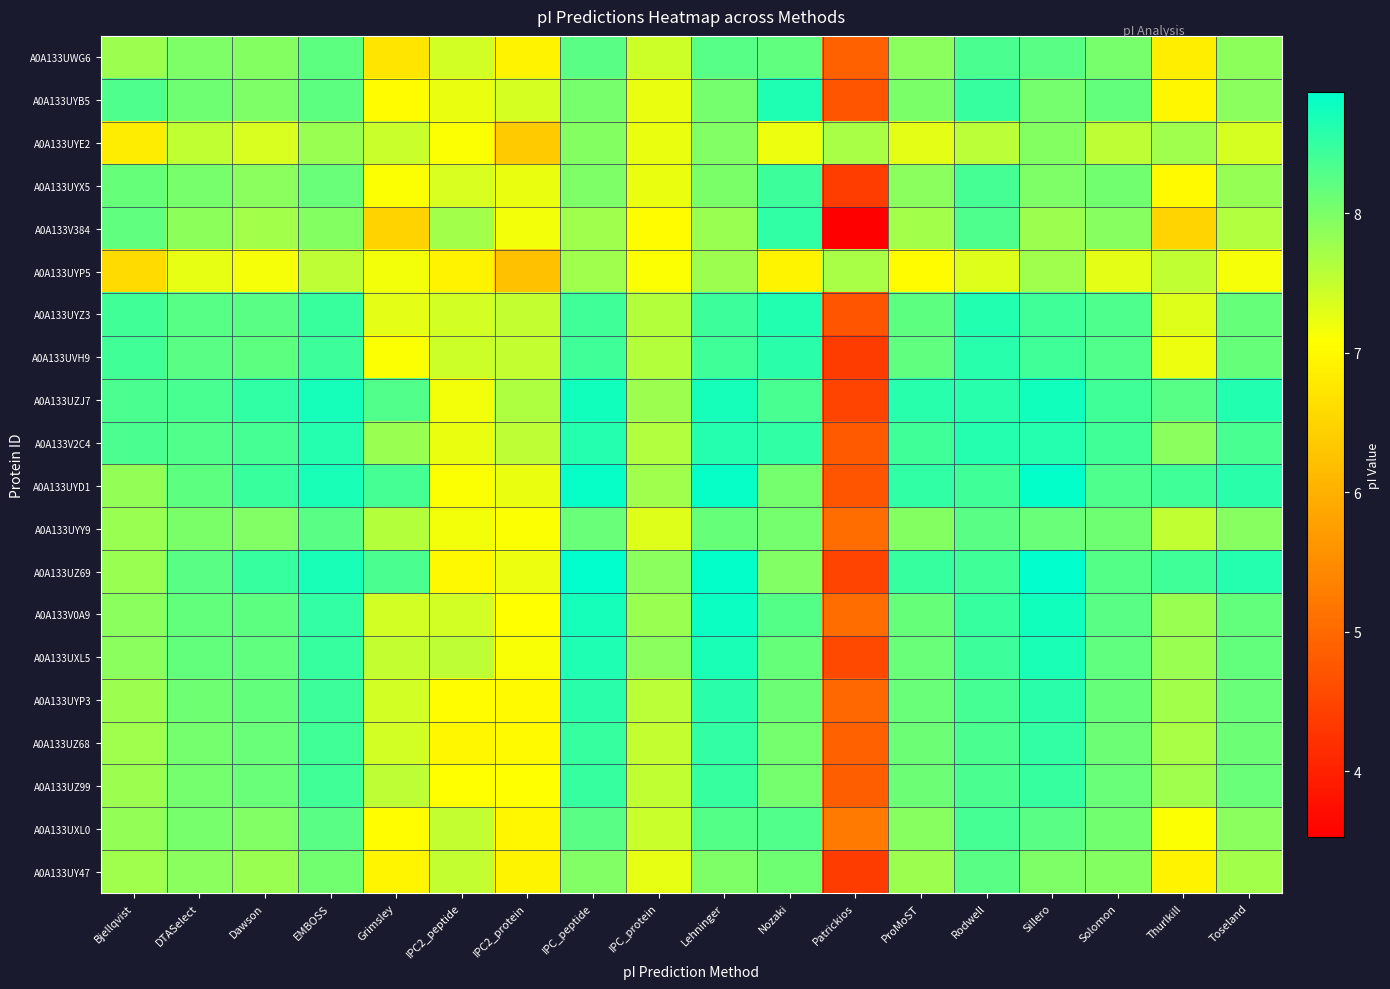

What is the total value across all series at Thurlkill?

150.6